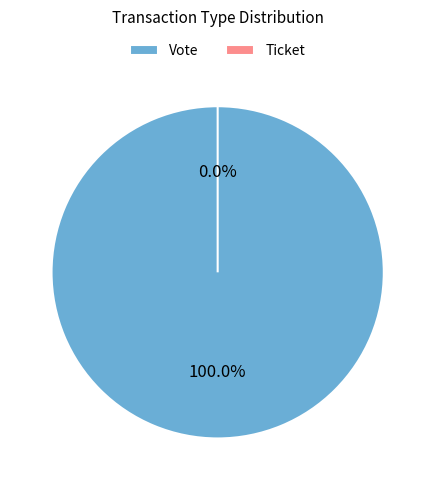

To the nearest percent, what portion does Vote represent?

100%